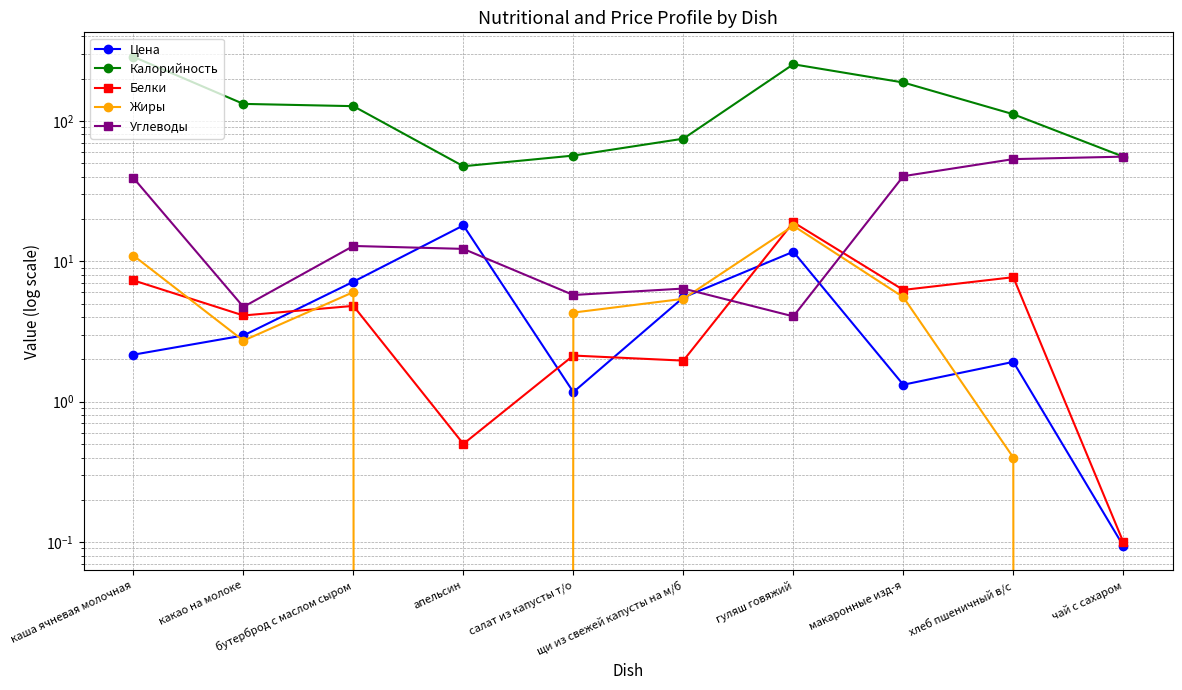

True or false: Углеводы and Калорийность intersect in this chart.

False